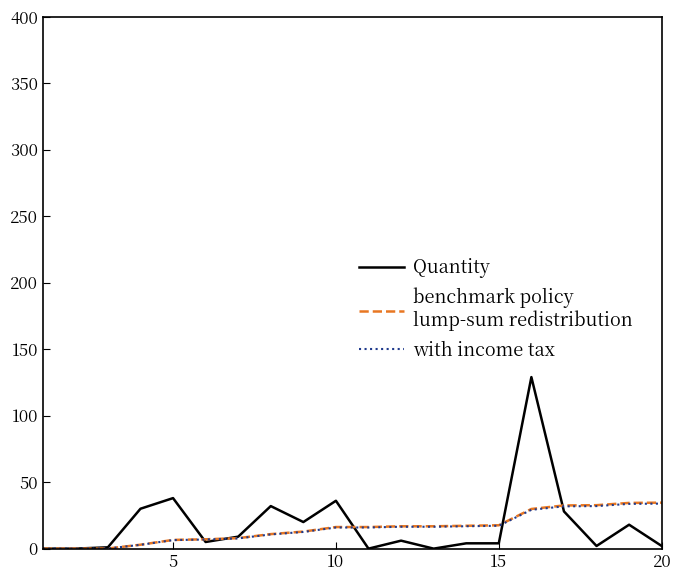

What is the maximum value shown in the chart?

129.0